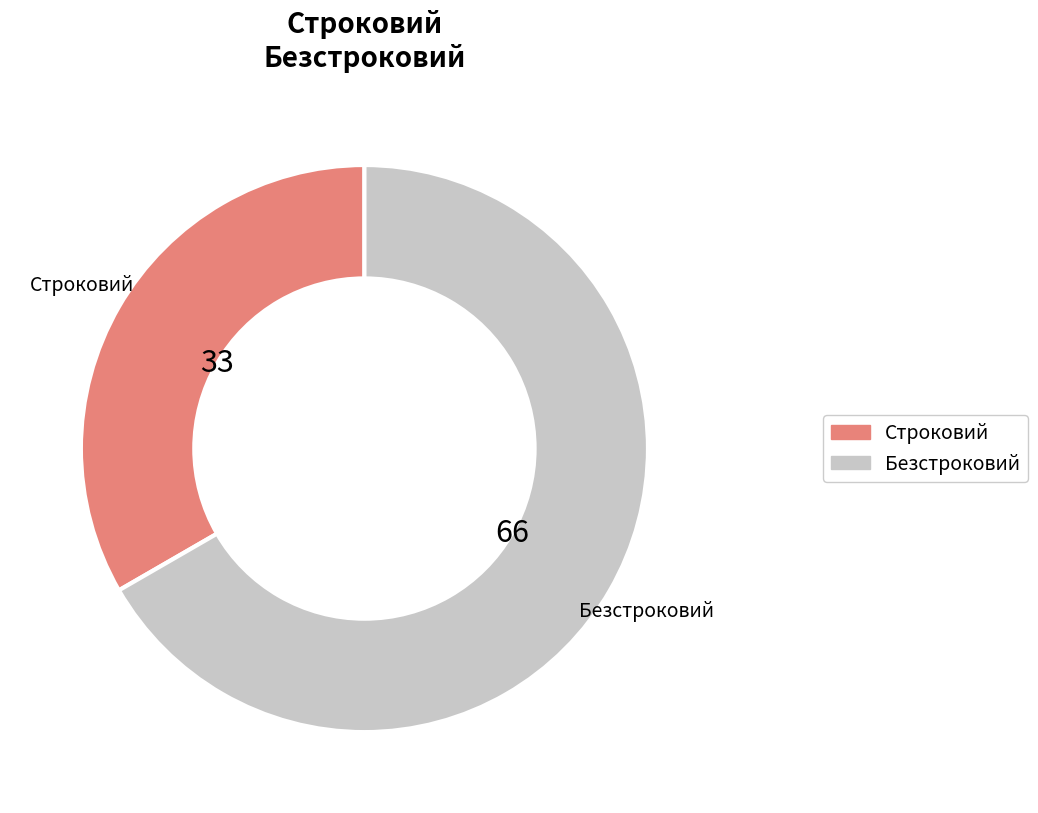

Which slice is the largest?

Безстроковий